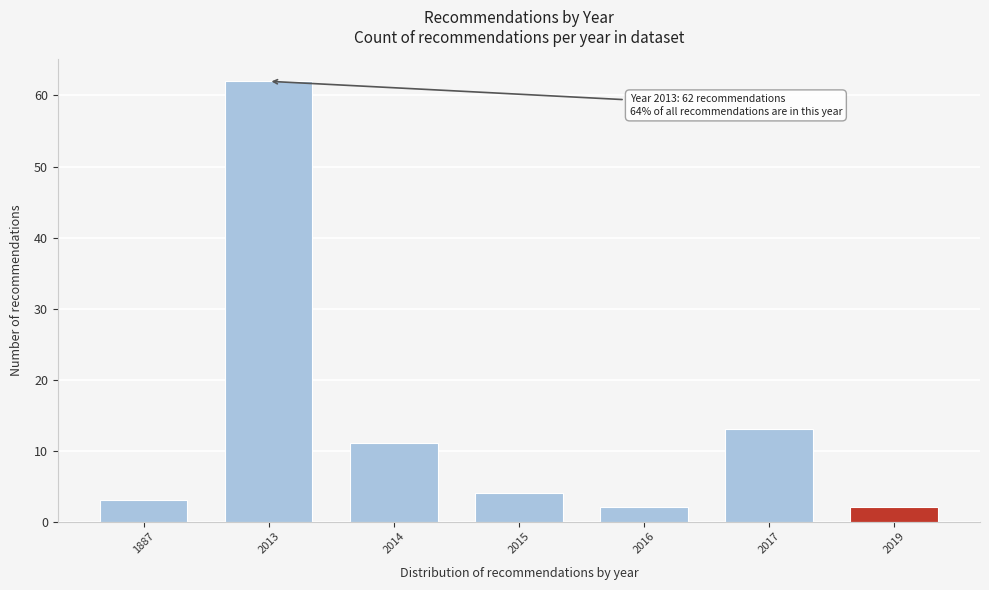

Reading left to right, what are all the values shown in this chart?

1887=3	2013=62	2014=11	2015=4	2016=2	2017=13	2019=2